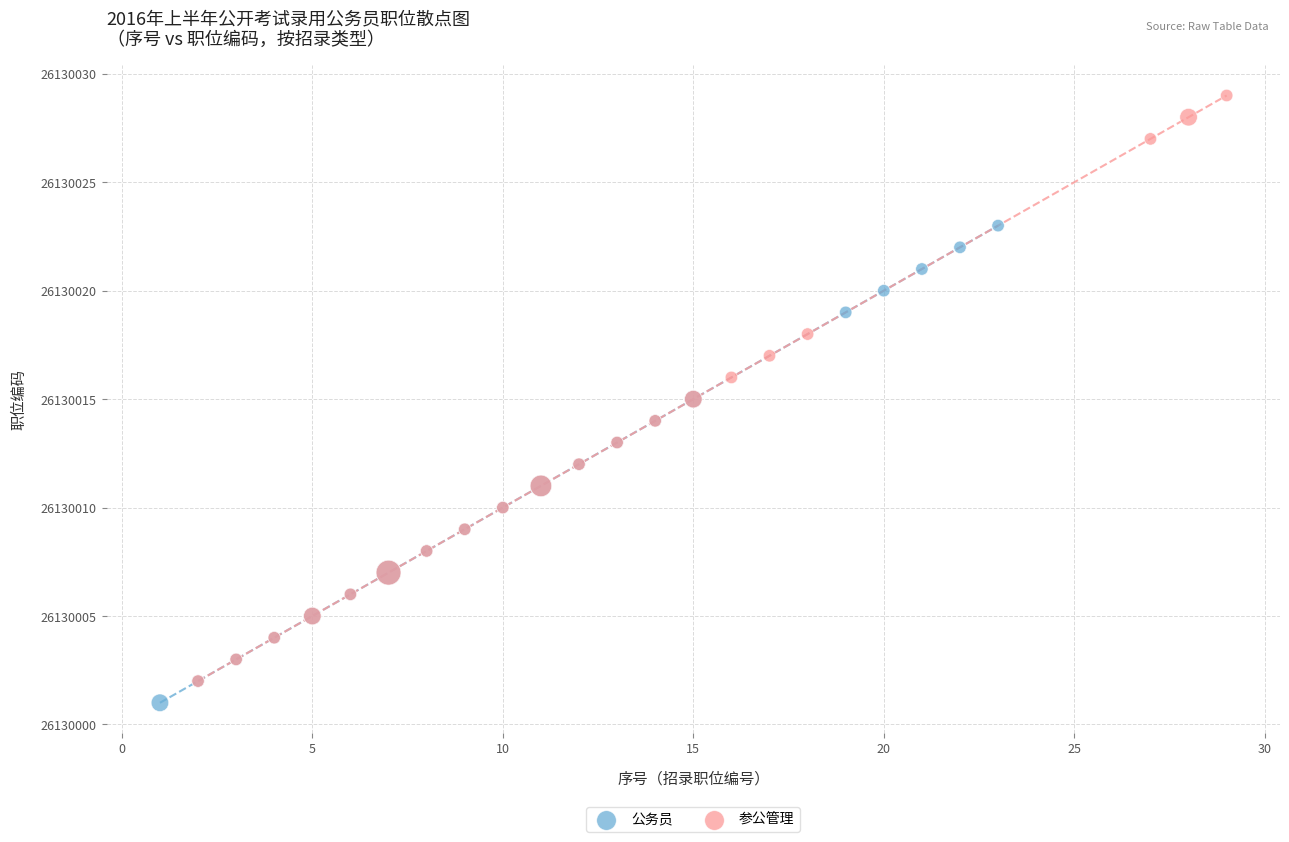

Which series contains the lowest Y value?

公务员